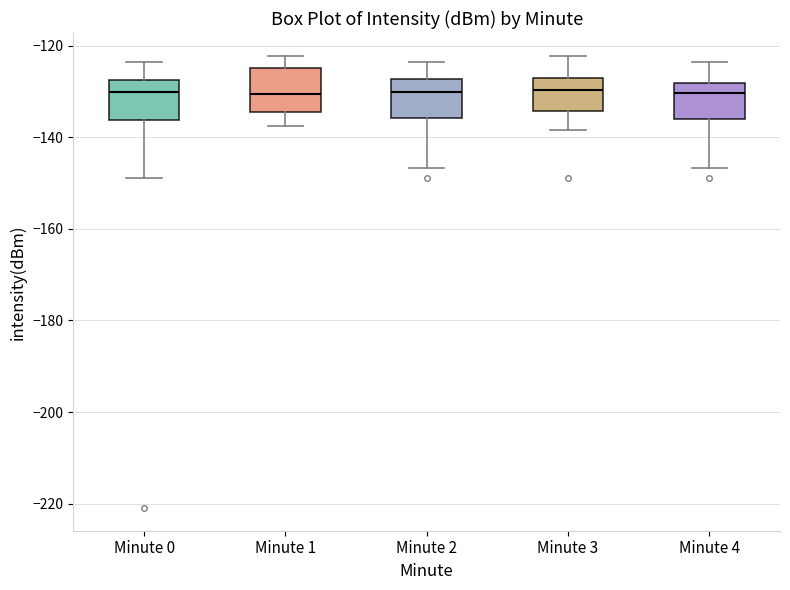

Reading left to right, transcribe this box plot: for each box, give where its median line is, the range the box spans, and where its two whiskers end, as read against the y-axis. The values are not printed on the chart, so give them approximately, as read against the axis.

Minute 0: median -130, box -136 to -128, whiskers -148 to -124
Minute 1: median -130, box -134 to -124, whiskers -138 to -122
Minute 2: median -130, box -136 to -128, whiskers -146 to -124
Minute 3: median -130, box -134 to -128, whiskers -138 to -122
Minute 4: median -130, box -136 to -128, whiskers -146 to -124